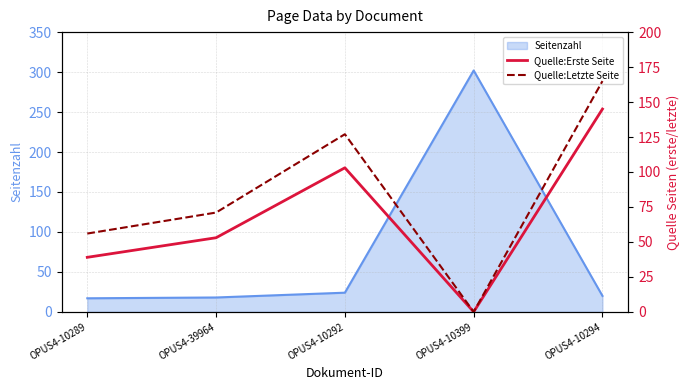

Is it true that Seitenzahl equals 120 at OPUS4-10399?

False